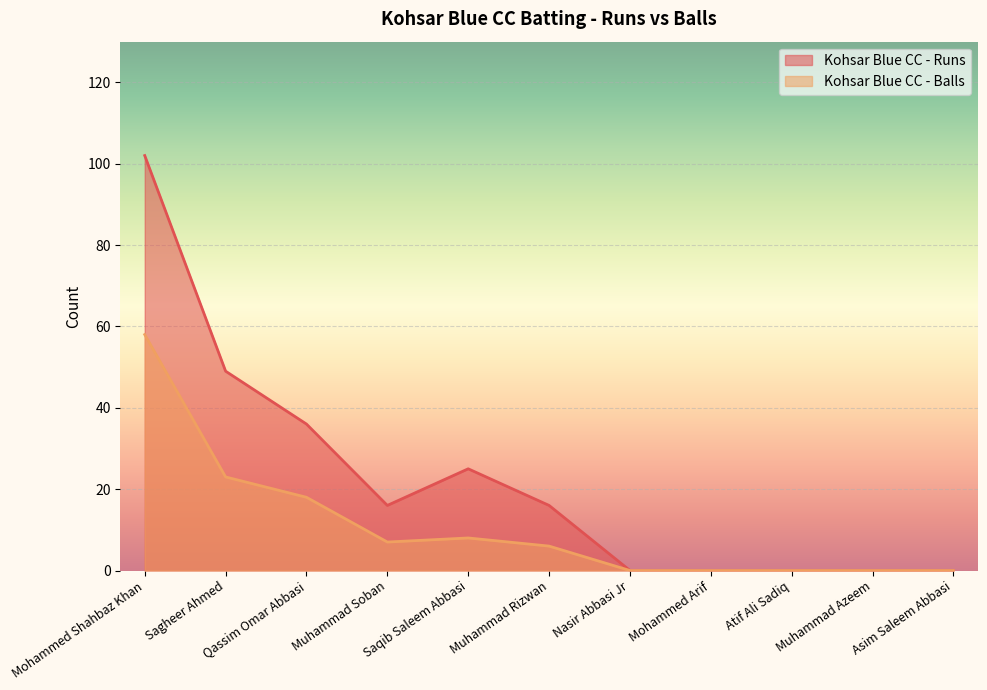

What is the sum of the Kohsar Blue CC - Balls values at Sagheer Ahmed and Muhammad Rizwan?

29